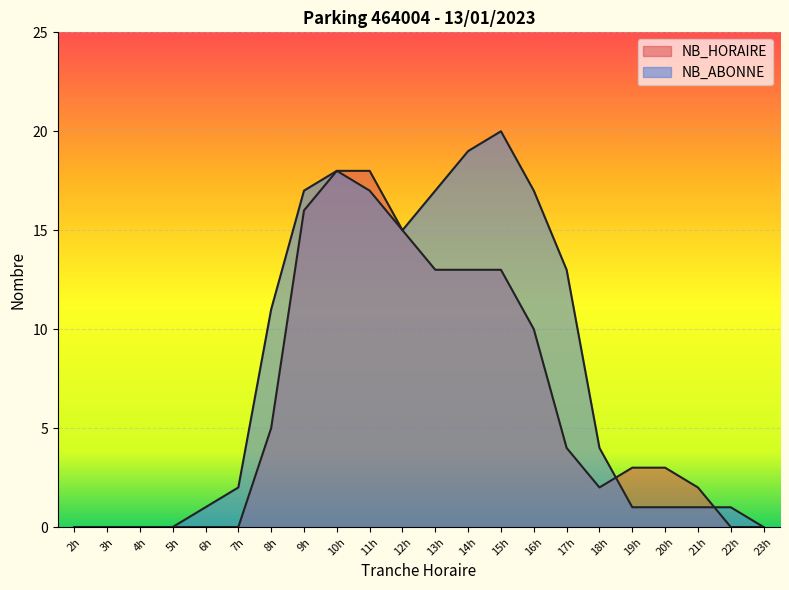

Which series changed the most between 5h and 18h?

NB_ABONNE